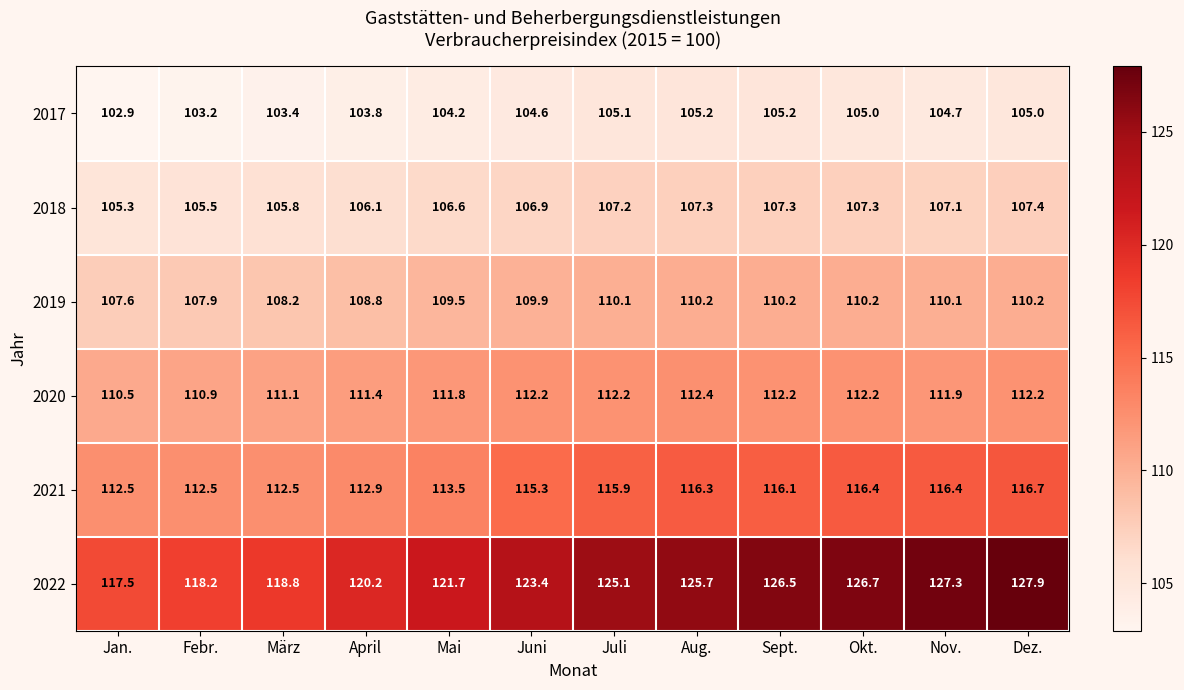

Which series changed the most between März and Juni?

2022